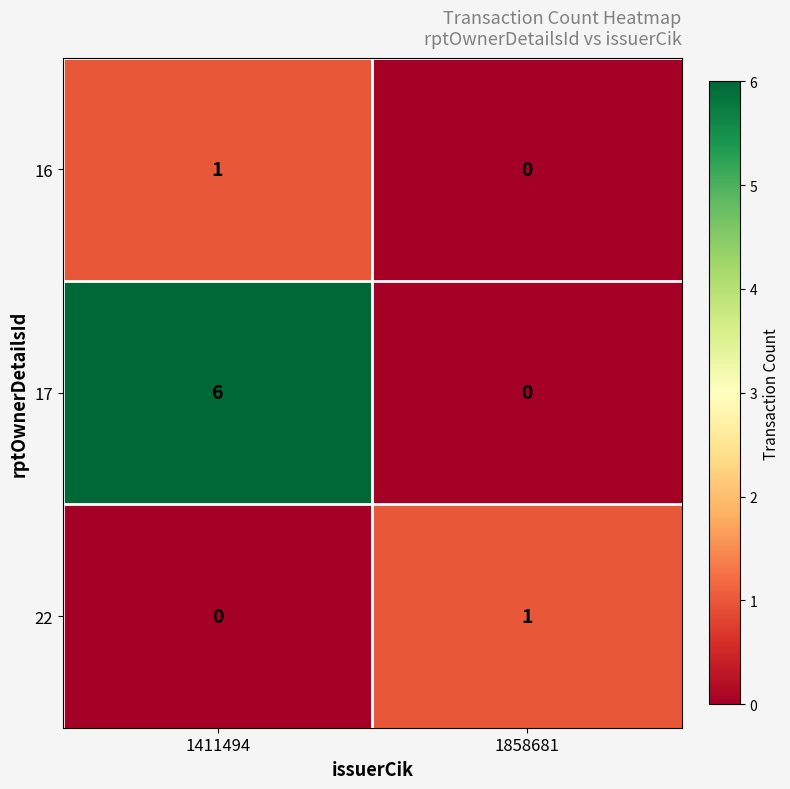

Reading right to left, list all the values displayed in this chart.

16: 0	1
17: 0	6
22: 1	0